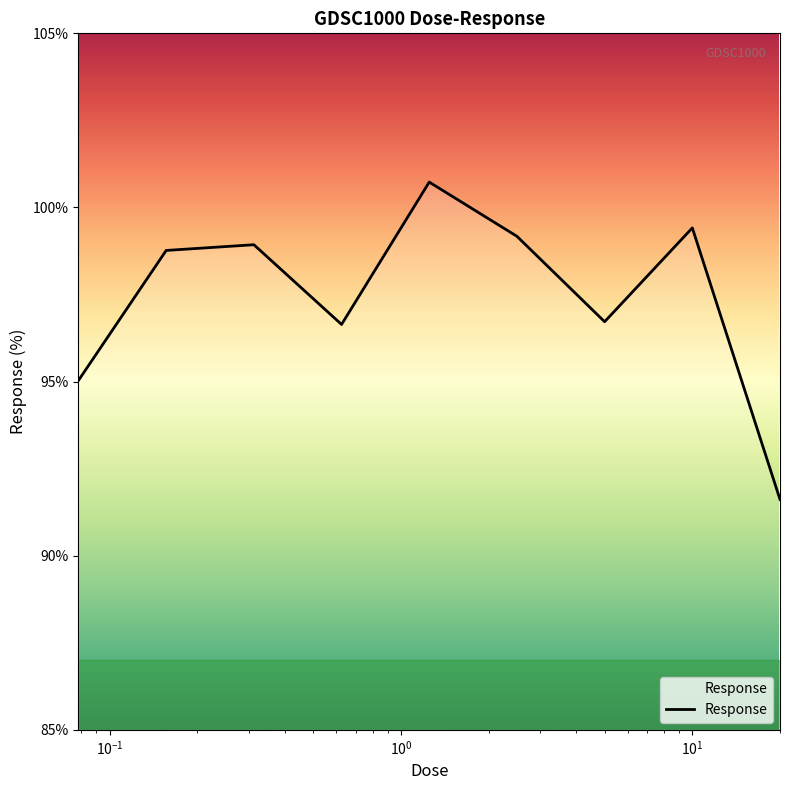

What is the maximum value shown in the chart?

100.7